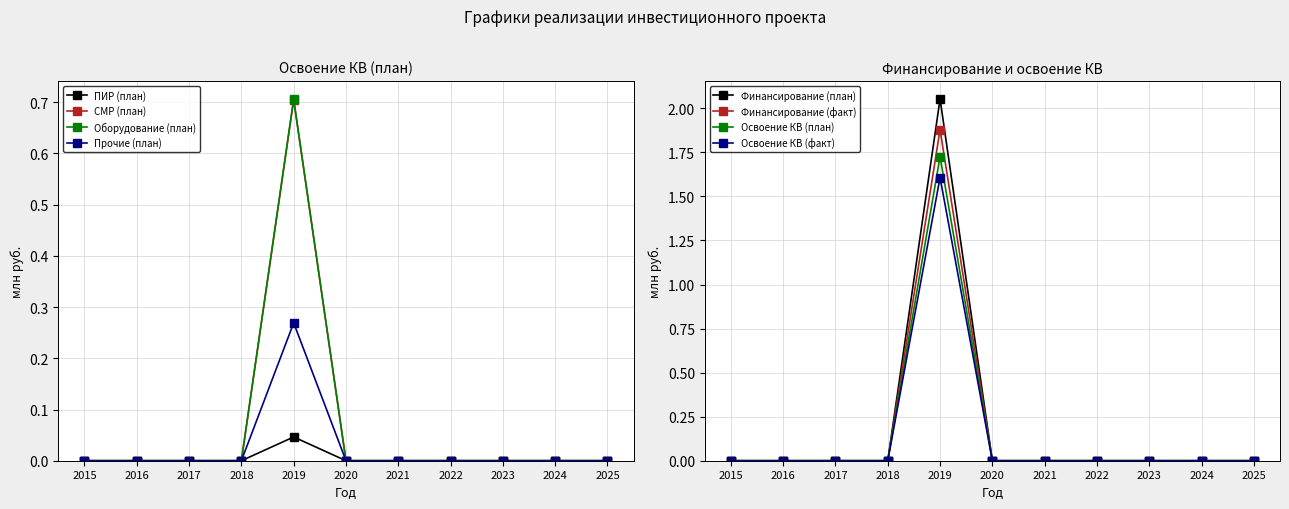

The value of СМР (план) at 2015 is -0.5. True or false?

False